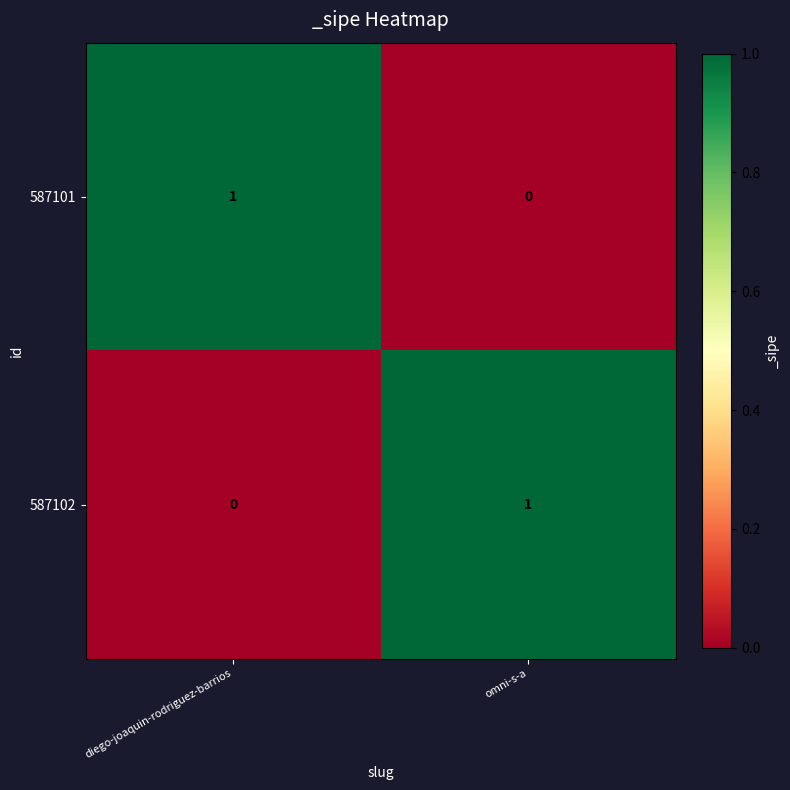

Is the value of 587102 at omni-s-a greater than the value of 587101 at omni-s-a?

Yes